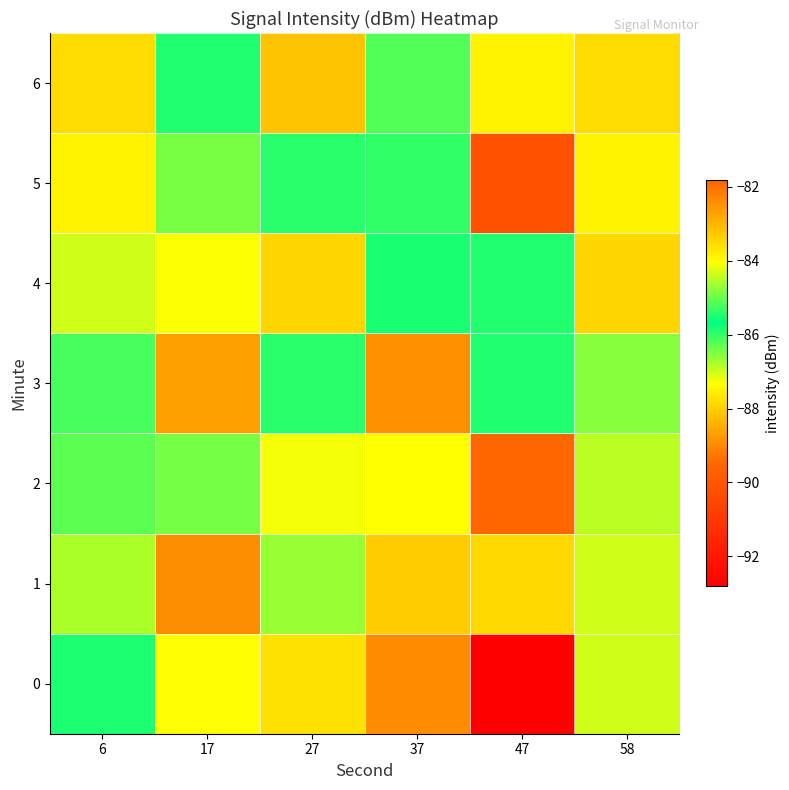

Which series has the largest total across all categories?

6